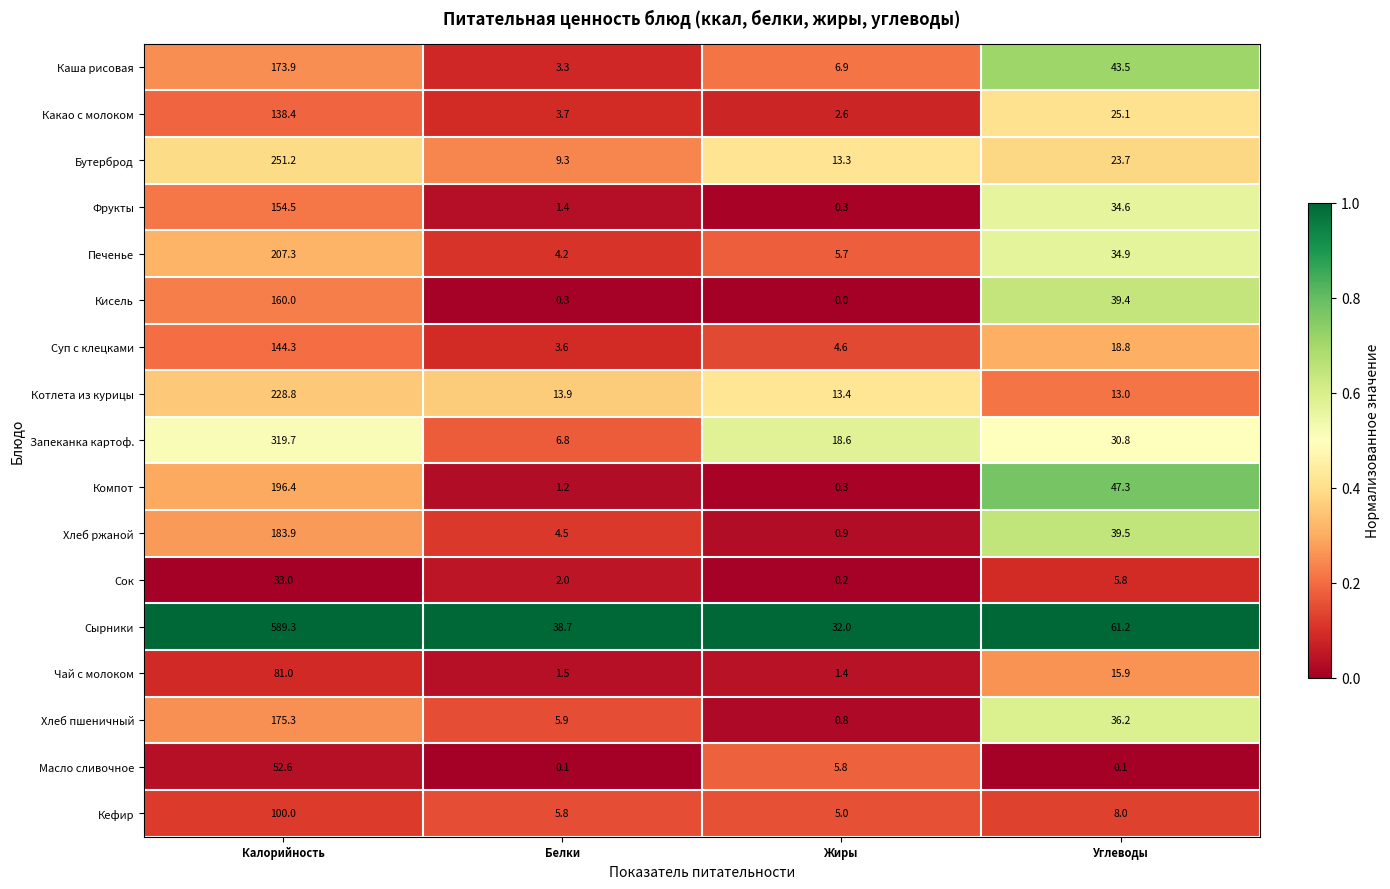

True or false: Суп с клецками has a value of 6.8 at Жиры.

False